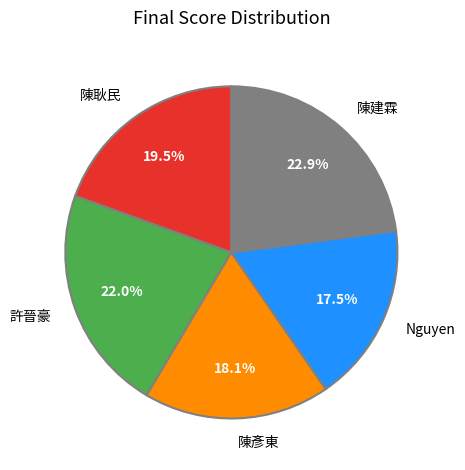

What is the largest slice in the pie chart?

陳建霖